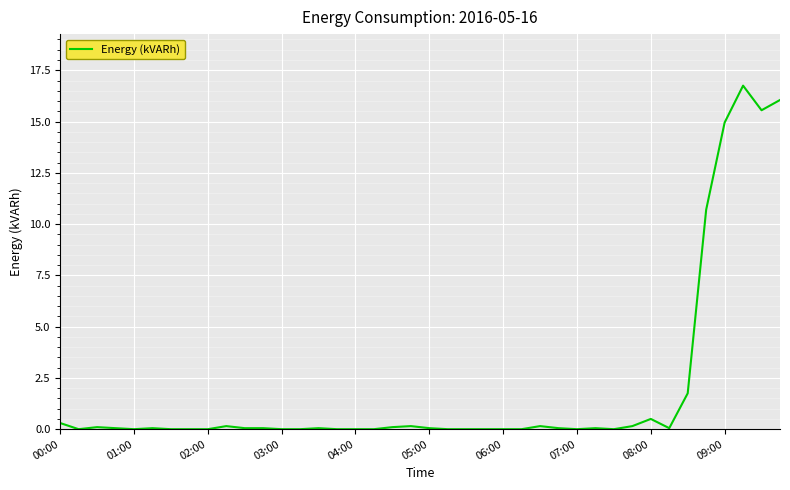

Does the chart have visible grid lines?

Yes